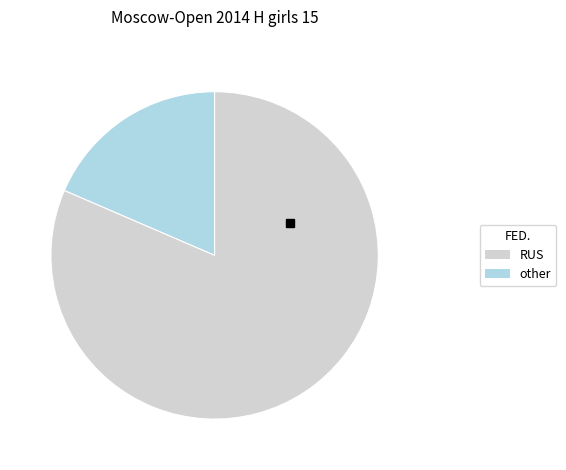

Which category accounts for the majority?

other